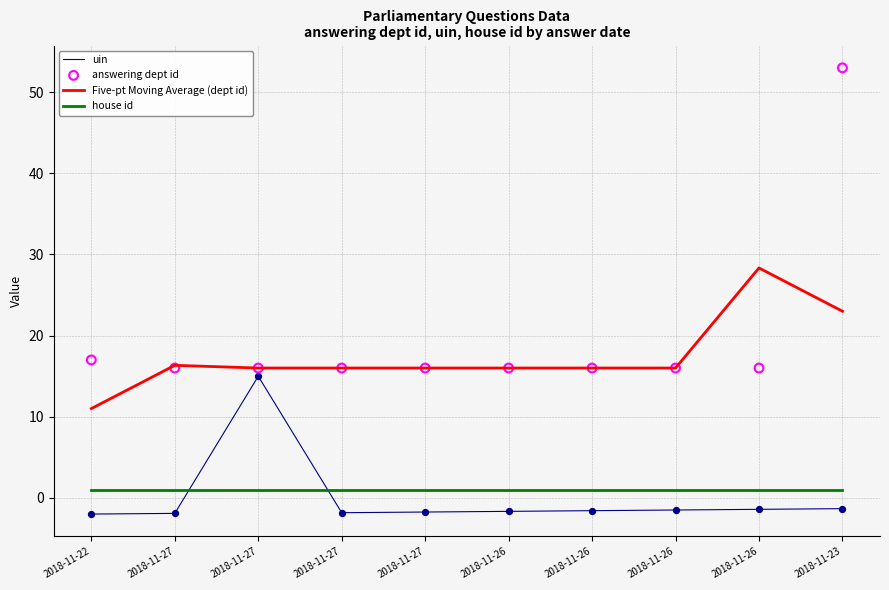

Is the value of answering dept id at 2018-11-26 greater than the value of uin at 2018-11-26?

Yes